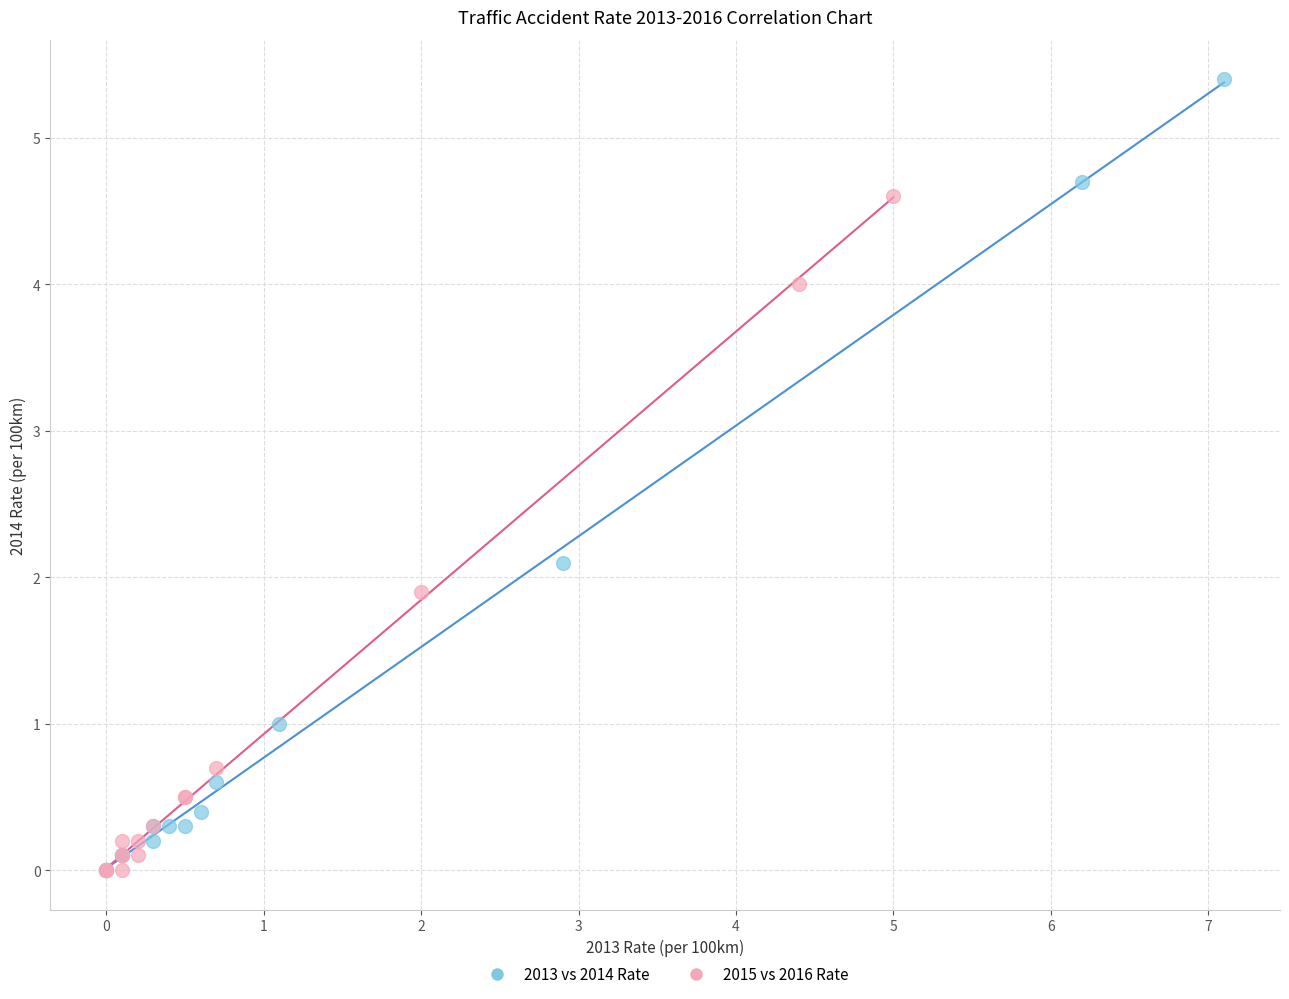

Which series contains the highest Y value?

2013 vs 2014 Rate